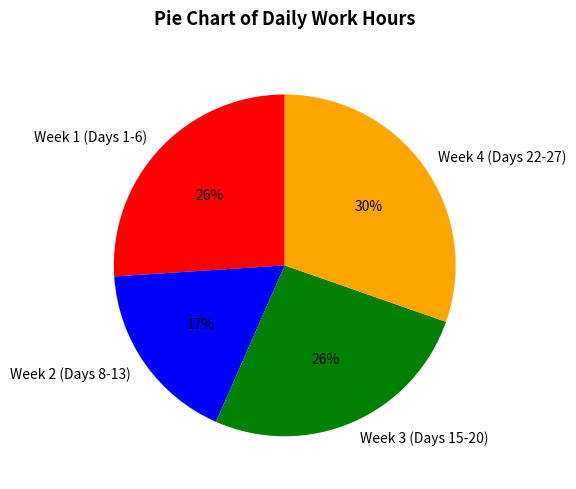

What is the smallest slice in the pie chart?

Week 2 (Days 8-13)